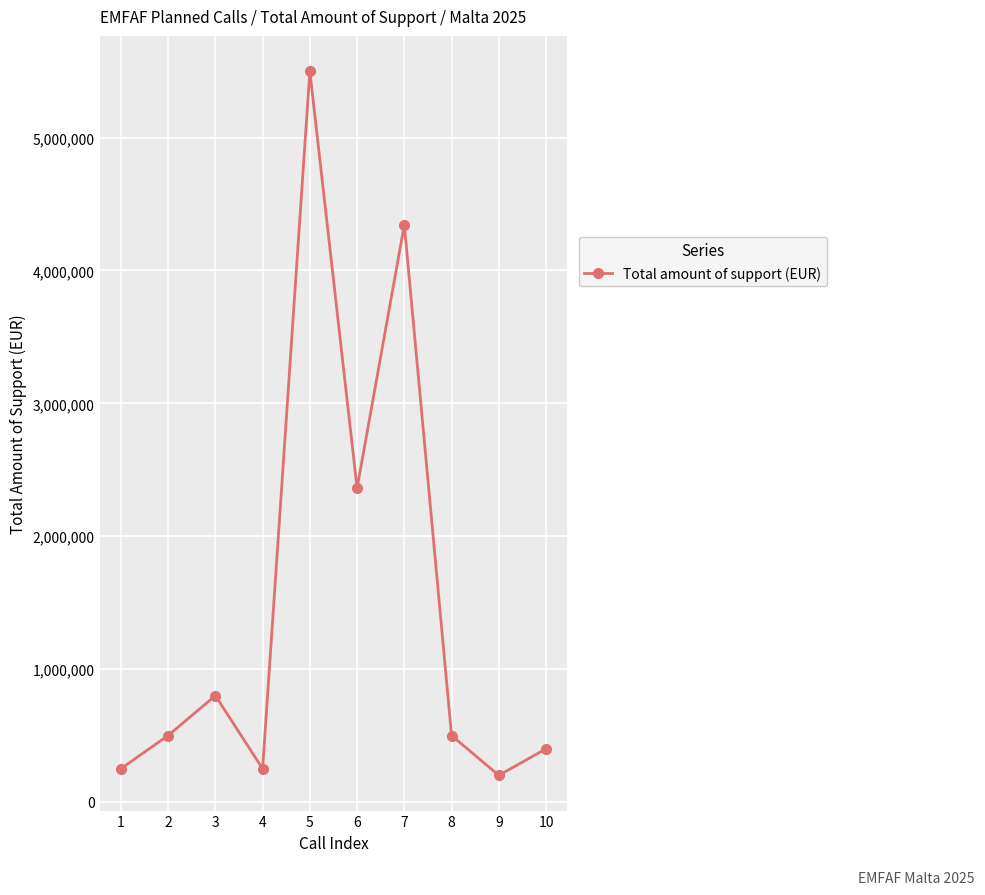

What is the maximum value shown in the chart?

5500000